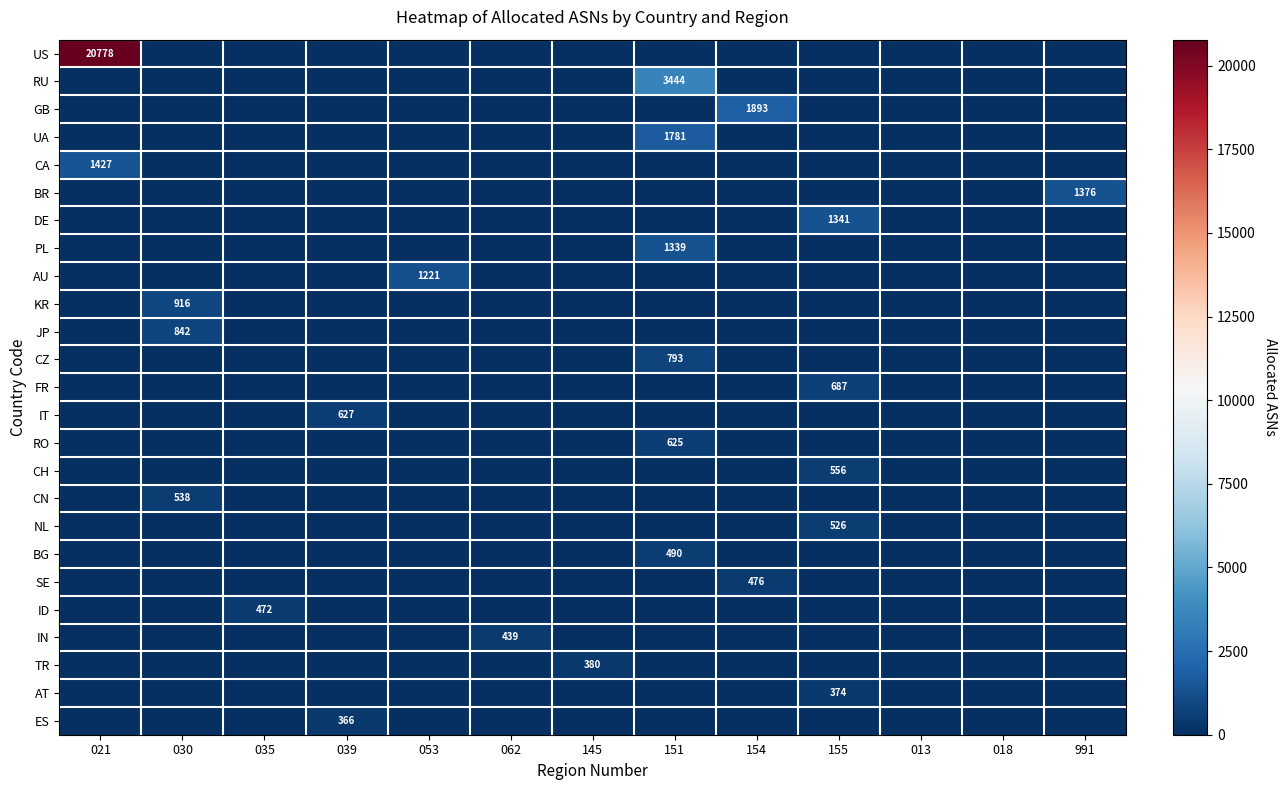

True or false: PL has a value of 1339 at 151.

True